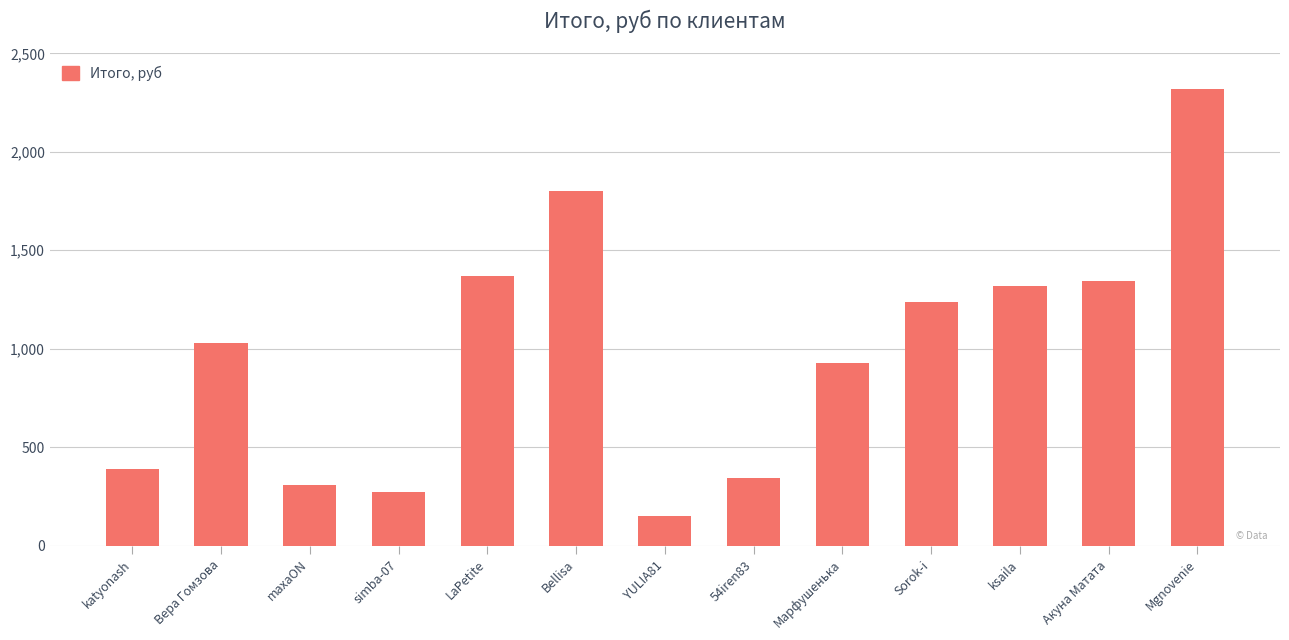

The value at 54iren83 is 342.7. True or false?

True